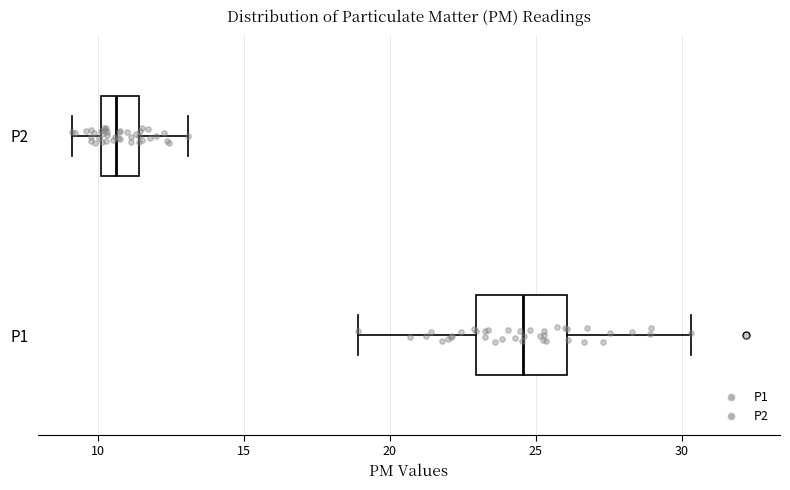

Which box is the widest, from its left edge to its right edge?

P1